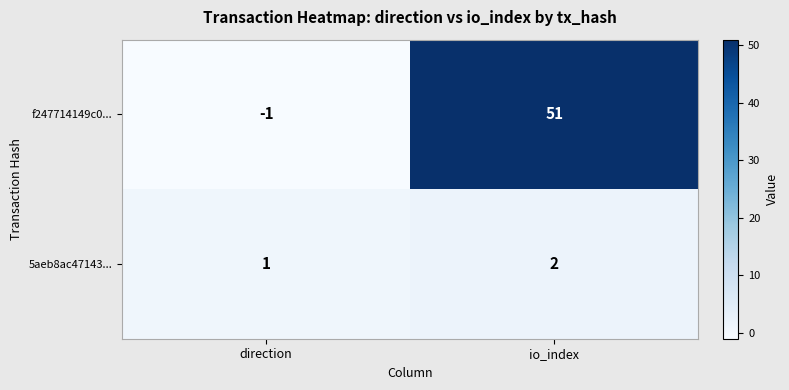

What is the sum of the 5aeb8ac47143... values at direction and io_index?

3